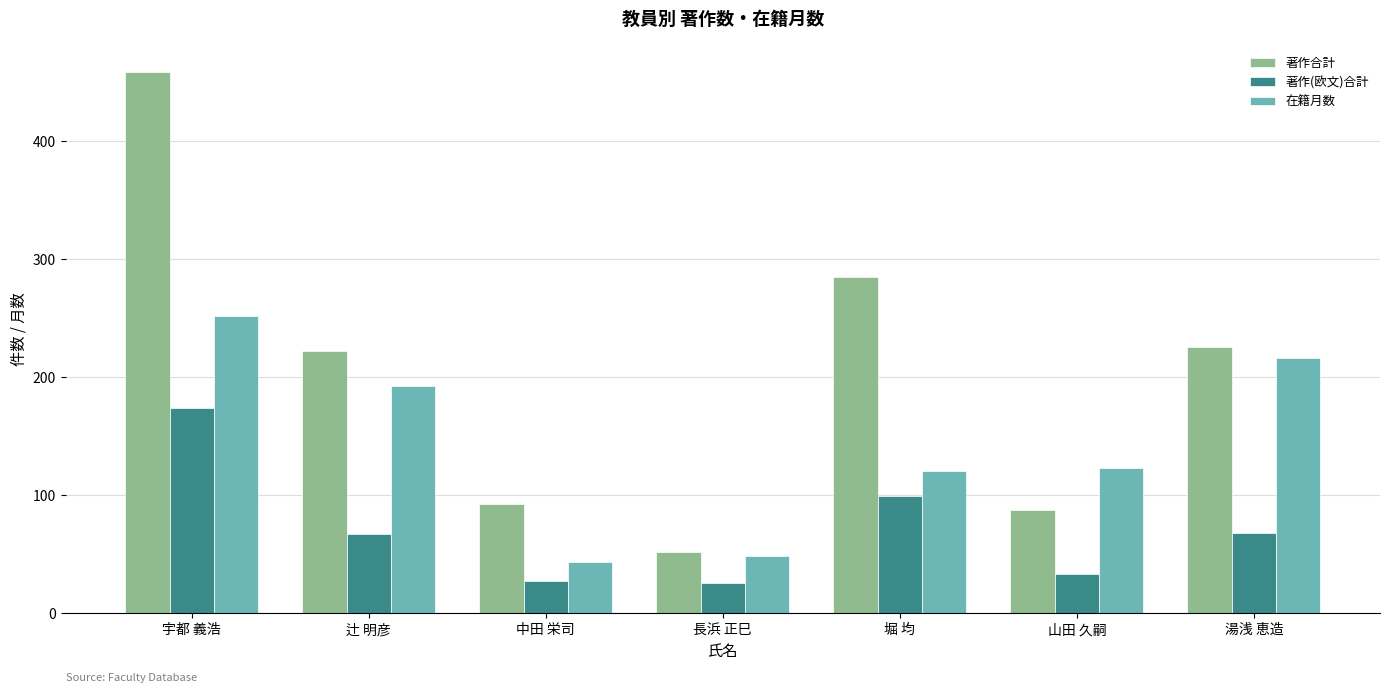

What is the label of the 4th bar from the left?

長浜 正巳